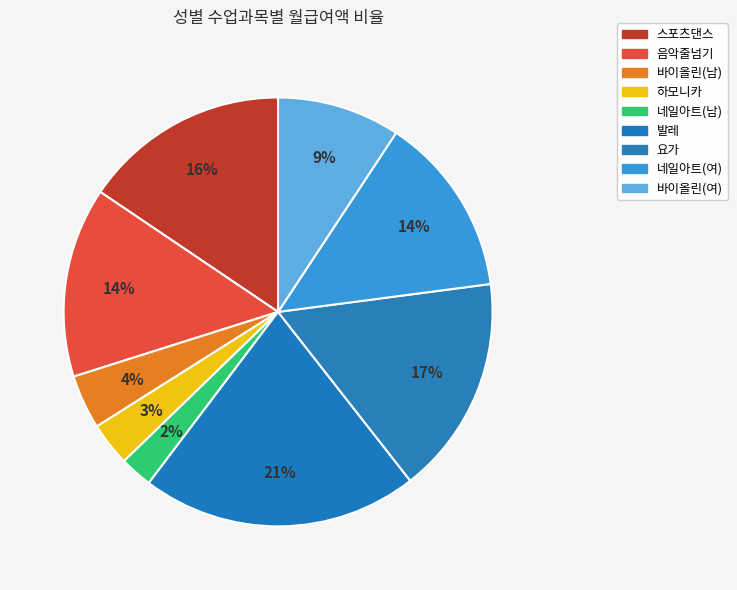

What is the largest slice in the pie chart?

발레